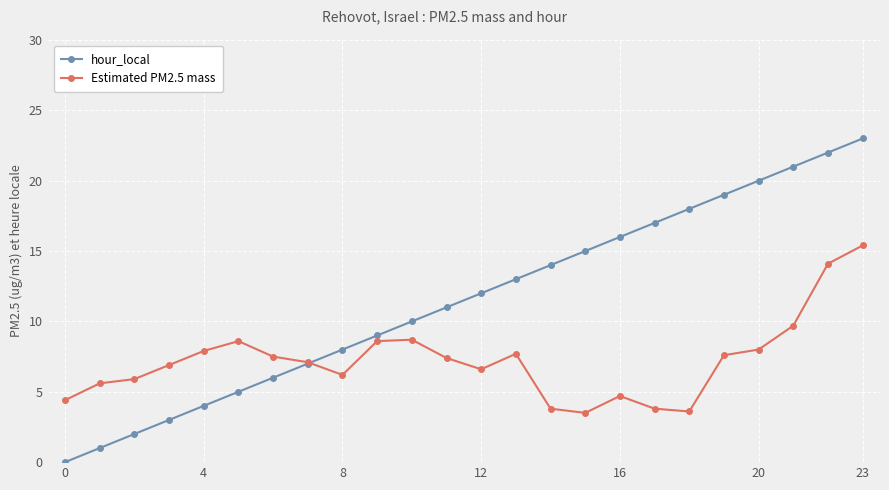

True or false: Estimated PM2.5 mass has more than 1 points higher than both neighbors.

True